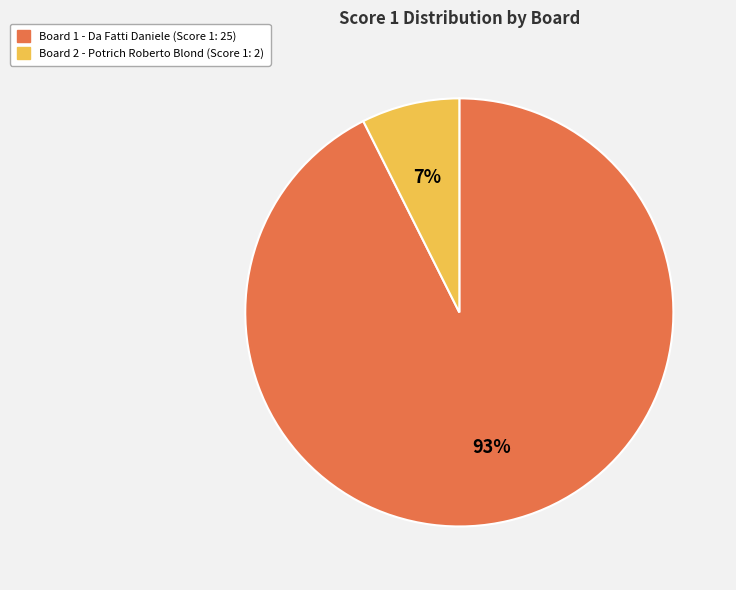

To the nearest percent, what is the average slice percentage?

50%